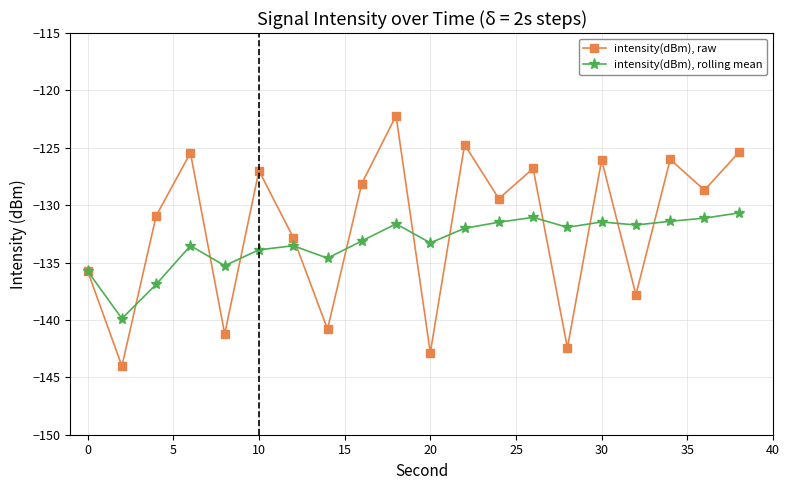

In intensity(dBm), rolling mean, how many points are higher than both neighbors (excluding endpoints)?

5